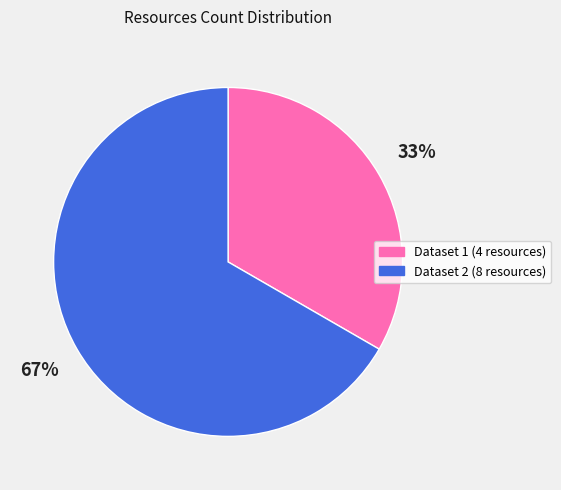

Is there any slice that represents more than half of the pie?

Yes